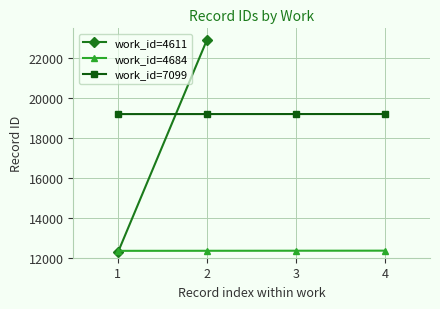

Does the chart display data point markers on the line(s)?

Yes